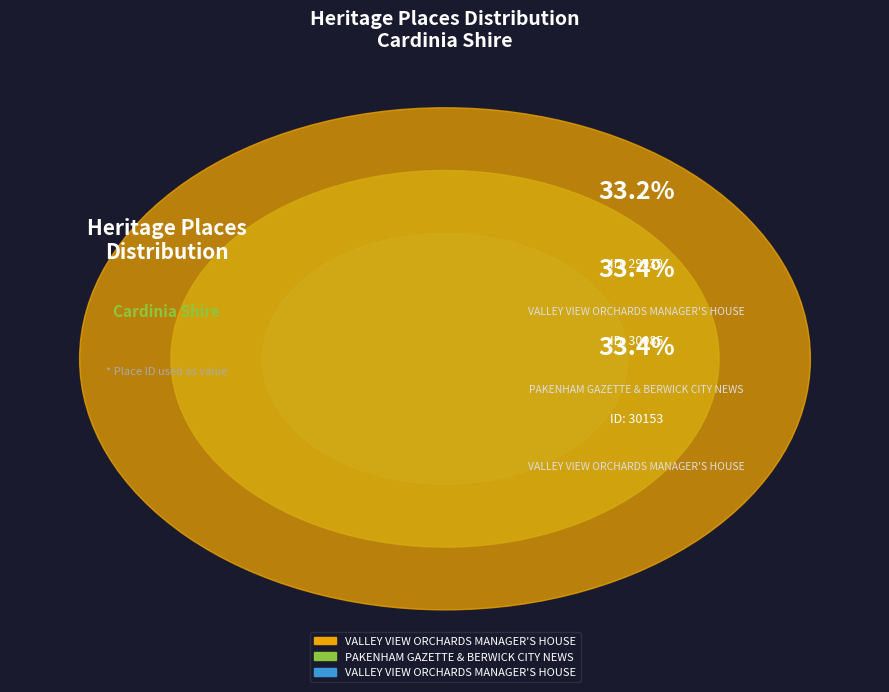

What is the largest slice in the pie chart?

VALLEY VIEW ORCHARDS MANAGER'S HOUSE (30153)